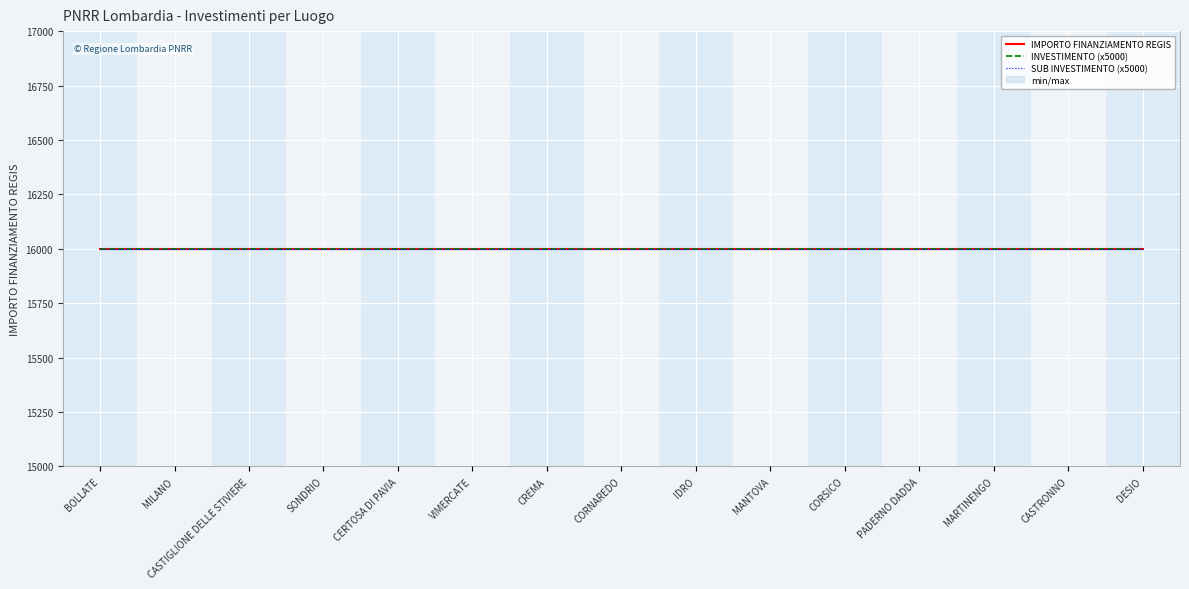

What are all the series names shown in the legend?

INVESTIMENTO, SUB INVESTIMENTO, IMPORTO FINANZIAMENTO REGIS